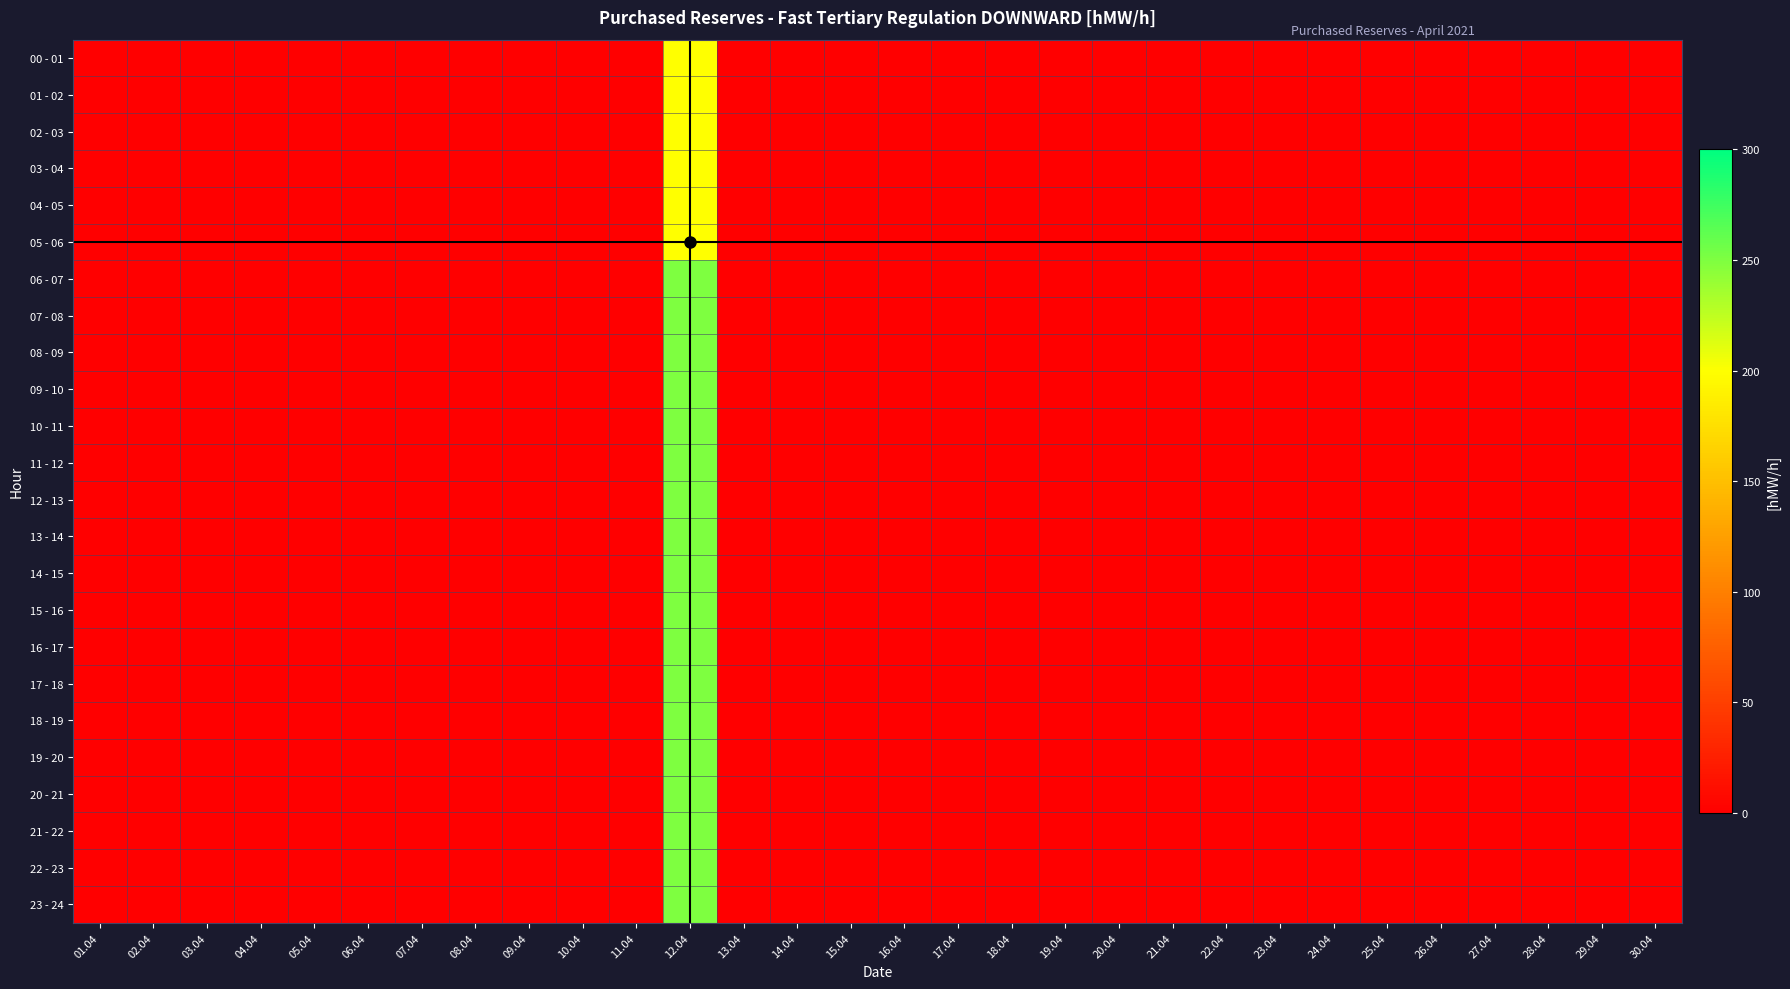

Reading right to left, what are all the values shown in this chart?

00 - 01: 30.04=0	29.04=0	28.04=0	27.04=0	26.04=0	25.04=0	24.04=0	23.04=0	22.04=0	21.04=0	20.04=0	19.04=0	18.04=0	17.04=0	16.04=0	15.04=0	14.04=0	13.04=0	12.04=200	11.04=0	10.04=0	09.04=0	08.04=0	07.04=0	06.04=0	05.04=0	04.04=0	03.04=0	02.04=0	01.04=0
01 - 02: 30.04=0	29.04=0	28.04=0	27.04=0	26.04=0	25.04=0	24.04=0	23.04=0	22.04=0	21.04=0	20.04=0	19.04=0	18.04=0	17.04=0	16.04=0	15.04=0	14.04=0	13.04=0	12.04=200	11.04=0	10.04=0	09.04=0	08.04=0	07.04=0	06.04=0	05.04=0	04.04=0	03.04=0	02.04=0	01.04=0
02 - 03: 30.04=0	29.04=0	28.04=0	27.04=0	26.04=0	25.04=0	24.04=0	23.04=0	22.04=0	21.04=0	20.04=0	19.04=0	18.04=0	17.04=0	16.04=0	15.04=0	14.04=0	13.04=0	12.04=200	11.04=0	10.04=0	09.04=0	08.04=0	07.04=0	06.04=0	05.04=0	04.04=0	03.04=0	02.04=0	01.04=0
03 - 04: 30.04=0	29.04=0	28.04=0	27.04=0	26.04=0	25.04=0	24.04=0	23.04=0	22.04=0	21.04=0	20.04=0	19.04=0	18.04=0	17.04=0	16.04=0	15.04=0	14.04=0	13.04=0	12.04=200	11.04=0	10.04=0	09.04=0	08.04=0	07.04=0	06.04=0	05.04=0	04.04=0	03.04=0	02.04=0	01.04=0
04 - 05: 30.04=0	29.04=0	28.04=0	27.04=0	26.04=0	25.04=0	24.04=0	23.04=0	22.04=0	21.04=0	20.04=0	19.04=0	18.04=0	17.04=0	16.04=0	15.04=0	14.04=0	13.04=0	12.04=200	11.04=0	10.04=0	09.04=0	08.04=0	07.04=0	06.04=0	05.04=0	04.04=0	03.04=0	02.04=0	01.04=0
05 - 06: 30.04=0	29.04=0	28.04=0	27.04=0	26.04=0	25.04=0	24.04=0	23.04=0	22.04=0	21.04=0	20.04=0	19.04=0	18.04=0	17.04=0	16.04=0	15.04=0	14.04=0	13.04=0	12.04=200	11.04=0	10.04=0	09.04=0	08.04=0	07.04=0	06.04=0	05.04=0	04.04=0	03.04=0	02.04=0	01.04=0
06 - 07: 30.04=0	29.04=0	28.04=0	27.04=0	26.04=0	25.04=0	24.04=0	23.04=0	22.04=0	21.04=0	20.04=0	19.04=0	18.04=0	17.04=0	16.04=0	15.04=0	14.04=0	13.04=0	12.04=250	11.04=0	10.04=0	09.04=0	08.04=0	07.04=0	06.04=0	05.04=0	04.04=0	03.04=0	02.04=0	01.04=0
07 - 08: 30.04=0	29.04=0	28.04=0	27.04=0	26.04=0	25.04=0	24.04=0	23.04=0	22.04=0	21.04=0	20.04=0	19.04=0	18.04=0	17.04=0	16.04=0	15.04=0	14.04=0	13.04=0	12.04=250	11.04=0	10.04=0	09.04=0	08.04=0	07.04=0	06.04=0	05.04=0	04.04=0	03.04=0	02.04=0	01.04=0
08 - 09: 30.04=0	29.04=0	28.04=0	27.04=0	26.04=0	25.04=0	24.04=0	23.04=0	22.04=0	21.04=0	20.04=0	19.04=0	18.04=0	17.04=0	16.04=0	15.04=0	14.04=0	13.04=0	12.04=250	11.04=0	10.04=0	09.04=0	08.04=0	07.04=0	06.04=0	05.04=0	04.04=0	03.04=0	02.04=0	01.04=0
09 - 10: 30.04=0	29.04=0	28.04=0	27.04=0	26.04=0	25.04=0	24.04=0	23.04=0	22.04=0	21.04=0	20.04=0	19.04=0	18.04=0	17.04=0	16.04=0	15.04=0	14.04=0	13.04=0	12.04=250	11.04=0	10.04=0	09.04=0	08.04=0	07.04=0	06.04=0	05.04=0	04.04=0	03.04=0	02.04=0	01.04=0
10 - 11: 30.04=0	29.04=0	28.04=0	27.04=0	26.04=0	25.04=0	24.04=0	23.04=0	22.04=0	21.04=0	20.04=0	19.04=0	18.04=0	17.04=0	16.04=0	15.04=0	14.04=0	13.04=0	12.04=250	11.04=0	10.04=0	09.04=0	08.04=0	07.04=0	06.04=0	05.04=0	04.04=0	03.04=0	02.04=0	01.04=0
11 - 12: 30.04=0	29.04=0	28.04=0	27.04=0	26.04=0	25.04=0	24.04=0	23.04=0	22.04=0	21.04=0	20.04=0	19.04=0	18.04=0	17.04=0	16.04=0	15.04=0	14.04=0	13.04=0	12.04=250	11.04=0	10.04=0	09.04=0	08.04=0	07.04=0	06.04=0	05.04=0	04.04=0	03.04=0	02.04=0	01.04=0
12 - 13: 30.04=0	29.04=0	28.04=0	27.04=0	26.04=0	25.04=0	24.04=0	23.04=0	22.04=0	21.04=0	20.04=0	19.04=0	18.04=0	17.04=0	16.04=0	15.04=0	14.04=0	13.04=0	12.04=250	11.04=0	10.04=0	09.04=0	08.04=0	07.04=0	06.04=0	05.04=0	04.04=0	03.04=0	02.04=0	01.04=0
13 - 14: 30.04=0	29.04=0	28.04=0	27.04=0	26.04=0	25.04=0	24.04=0	23.04=0	22.04=0	21.04=0	20.04=0	19.04=0	18.04=0	17.04=0	16.04=0	15.04=0	14.04=0	13.04=0	12.04=250	11.04=0	10.04=0	09.04=0	08.04=0	07.04=0	06.04=0	05.04=0	04.04=0	03.04=0	02.04=0	01.04=0
14 - 15: 30.04=0	29.04=0	28.04=0	27.04=0	26.04=0	25.04=0	24.04=0	23.04=0	22.04=0	21.04=0	20.04=0	19.04=0	18.04=0	17.04=0	16.04=0	15.04=0	14.04=0	13.04=0	12.04=250	11.04=0	10.04=0	09.04=0	08.04=0	07.04=0	06.04=0	05.04=0	04.04=0	03.04=0	02.04=0	01.04=0
15 - 16: 30.04=0	29.04=0	28.04=0	27.04=0	26.04=0	25.04=0	24.04=0	23.04=0	22.04=0	21.04=0	20.04=0	19.04=0	18.04=0	17.04=0	16.04=0	15.04=0	14.04=0	13.04=0	12.04=250	11.04=0	10.04=0	09.04=0	08.04=0	07.04=0	06.04=0	05.04=0	04.04=0	03.04=0	02.04=0	01.04=0
16 - 17: 30.04=0	29.04=0	28.04=0	27.04=0	26.04=0	25.04=0	24.04=0	23.04=0	22.04=0	21.04=0	20.04=0	19.04=0	18.04=0	17.04=0	16.04=0	15.04=0	14.04=0	13.04=0	12.04=250	11.04=0	10.04=0	09.04=0	08.04=0	07.04=0	06.04=0	05.04=0	04.04=0	03.04=0	02.04=0	01.04=0
17 - 18: 30.04=0	29.04=0	28.04=0	27.04=0	26.04=0	25.04=0	24.04=0	23.04=0	22.04=0	21.04=0	20.04=0	19.04=0	18.04=0	17.04=0	16.04=0	15.04=0	14.04=0	13.04=0	12.04=250	11.04=0	10.04=0	09.04=0	08.04=0	07.04=0	06.04=0	05.04=0	04.04=0	03.04=0	02.04=0	01.04=0
18 - 19: 30.04=0	29.04=0	28.04=0	27.04=0	26.04=0	25.04=0	24.04=0	23.04=0	22.04=0	21.04=0	20.04=0	19.04=0	18.04=0	17.04=0	16.04=0	15.04=0	14.04=0	13.04=0	12.04=250	11.04=0	10.04=0	09.04=0	08.04=0	07.04=0	06.04=0	05.04=0	04.04=0	03.04=0	02.04=0	01.04=0
19 - 20: 30.04=0	29.04=0	28.04=0	27.04=0	26.04=0	25.04=0	24.04=0	23.04=0	22.04=0	21.04=0	20.04=0	19.04=0	18.04=0	17.04=0	16.04=0	15.04=0	14.04=0	13.04=0	12.04=250	11.04=0	10.04=0	09.04=0	08.04=0	07.04=0	06.04=0	05.04=0	04.04=0	03.04=0	02.04=0	01.04=0
20 - 21: 30.04=0	29.04=0	28.04=0	27.04=0	26.04=0	25.04=0	24.04=0	23.04=0	22.04=0	21.04=0	20.04=0	19.04=0	18.04=0	17.04=0	16.04=0	15.04=0	14.04=0	13.04=0	12.04=250	11.04=0	10.04=0	09.04=0	08.04=0	07.04=0	06.04=0	05.04=0	04.04=0	03.04=0	02.04=0	01.04=0
21 - 22: 30.04=0	29.04=0	28.04=0	27.04=0	26.04=0	25.04=0	24.04=0	23.04=0	22.04=0	21.04=0	20.04=0	19.04=0	18.04=0	17.04=0	16.04=0	15.04=0	14.04=0	13.04=0	12.04=250	11.04=0	10.04=0	09.04=0	08.04=0	07.04=0	06.04=0	05.04=0	04.04=0	03.04=0	02.04=0	01.04=0
22 - 23: 30.04=0	29.04=0	28.04=0	27.04=0	26.04=0	25.04=0	24.04=0	23.04=0	22.04=0	21.04=0	20.04=0	19.04=0	18.04=0	17.04=0	16.04=0	15.04=0	14.04=0	13.04=0	12.04=250	11.04=0	10.04=0	09.04=0	08.04=0	07.04=0	06.04=0	05.04=0	04.04=0	03.04=0	02.04=0	01.04=0
23 - 24: 30.04=0	29.04=0	28.04=0	27.04=0	26.04=0	25.04=0	24.04=0	23.04=0	22.04=0	21.04=0	20.04=0	19.04=0	18.04=0	17.04=0	16.04=0	15.04=0	14.04=0	13.04=0	12.04=250	11.04=0	10.04=0	09.04=0	08.04=0	07.04=0	06.04=0	05.04=0	04.04=0	03.04=0	02.04=0	01.04=0